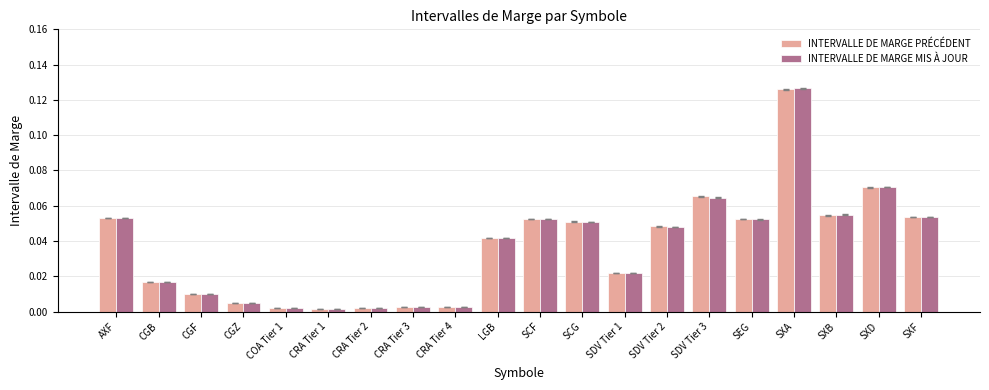

At which category is the sum across all series the highest?

SXA